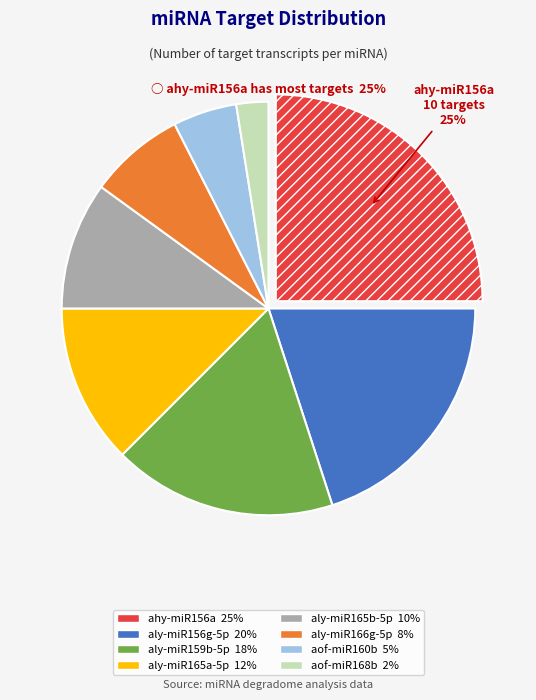

How many segments does this pie chart have?

8